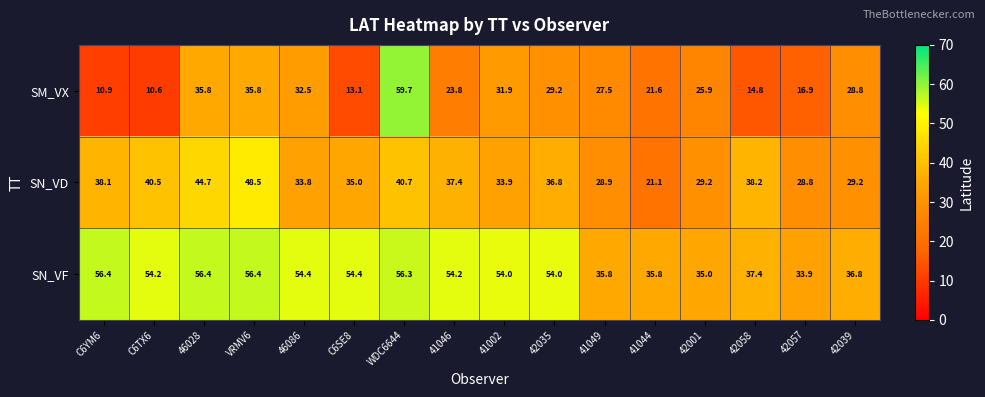

Rank the series at C6TX6 from lowest to highest value.

SM_VX, SN_VD, SN_VF